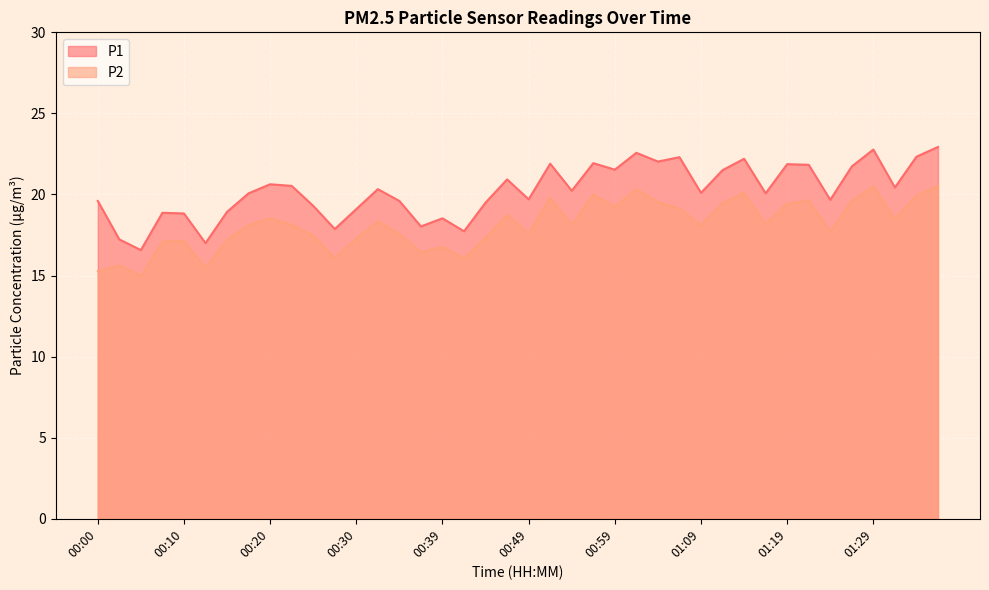

True or false: P1 and P2 cross at least once.

False